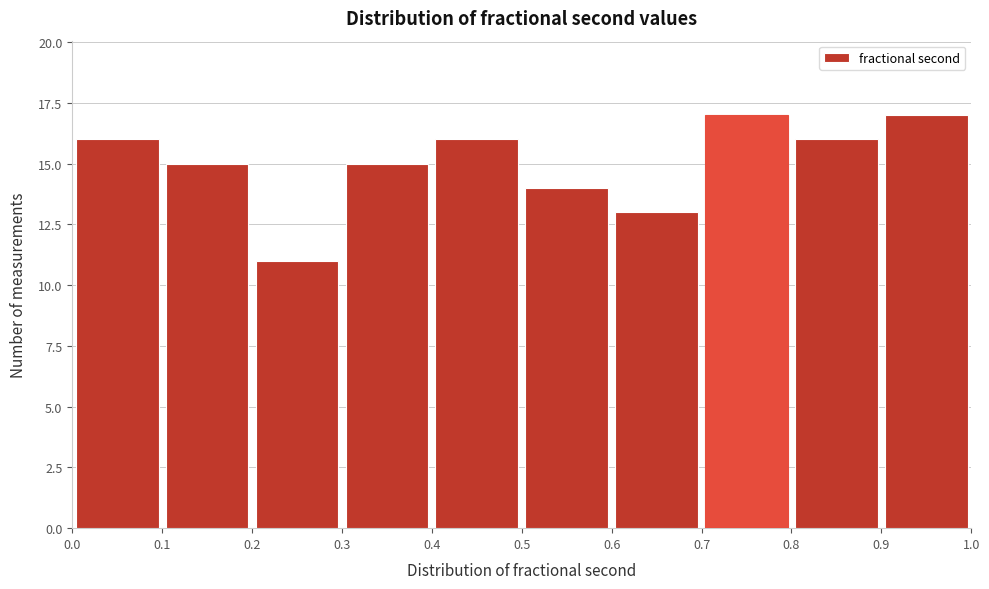

How tall is the bar that spans 0.6 to 0.7 on the x-axis? The values are not printed on the chart, so give them approximately, as read against the axis.

13